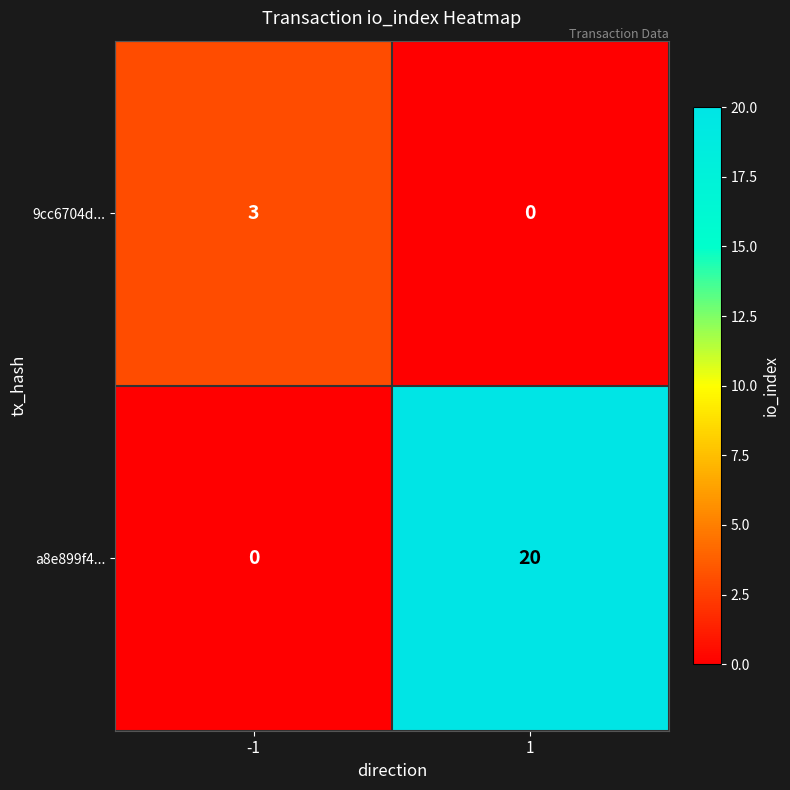

Reading left to right, transcribe all the data shown in this chart.

9cc6704d...: 3	0
a8e899f4...: 0	20